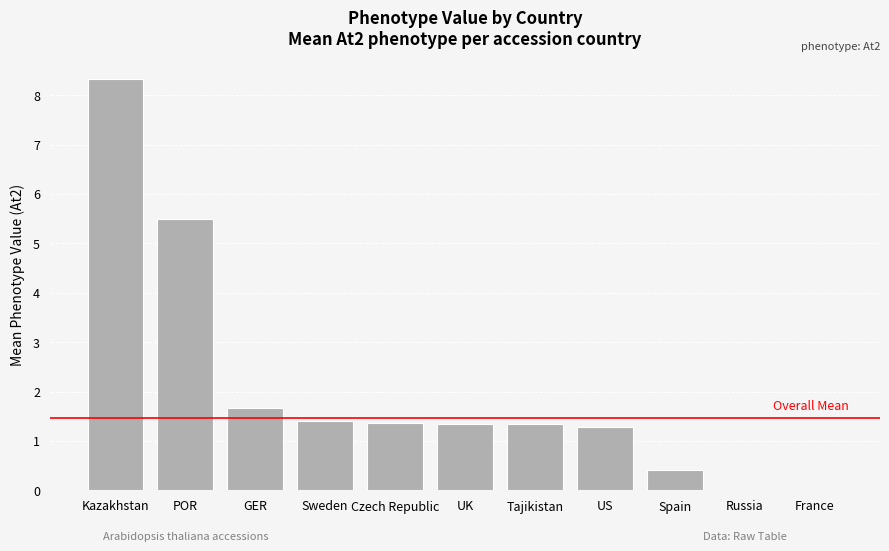

What is the greatest value displayed?

8.3